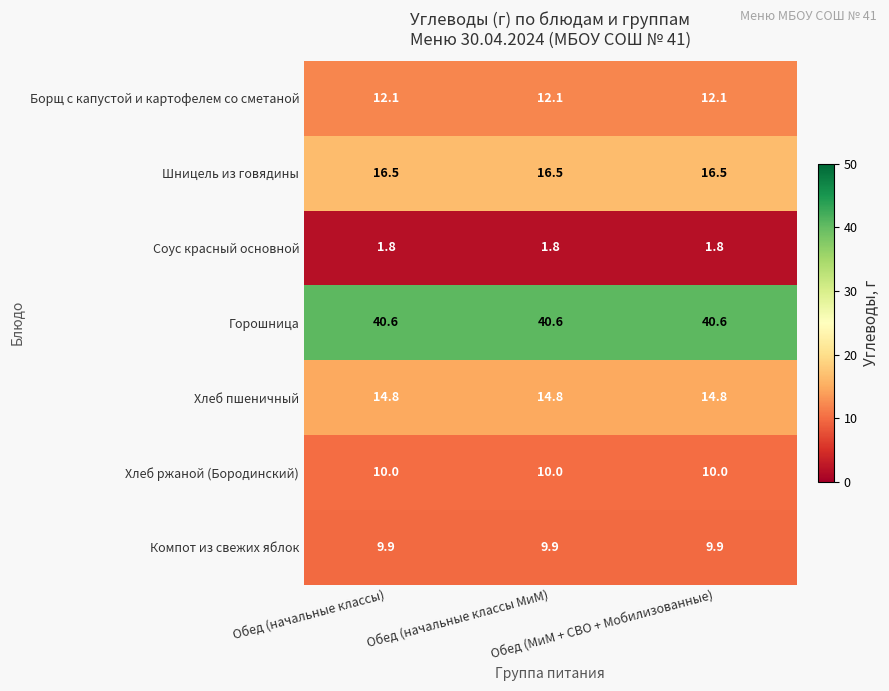

What is the sum of all Компот из свежих яблок values?

29.7